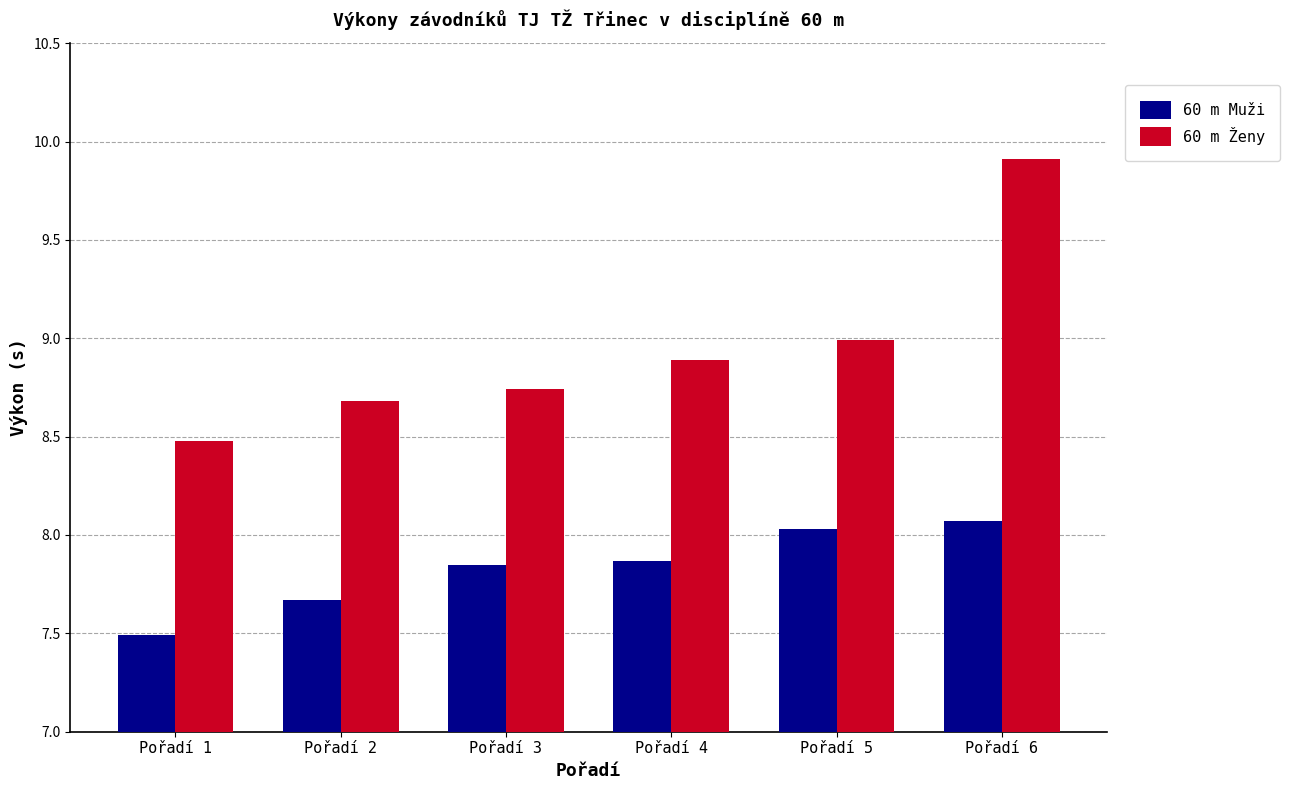

What is the total value across all series at Pořadí 3?

16.6